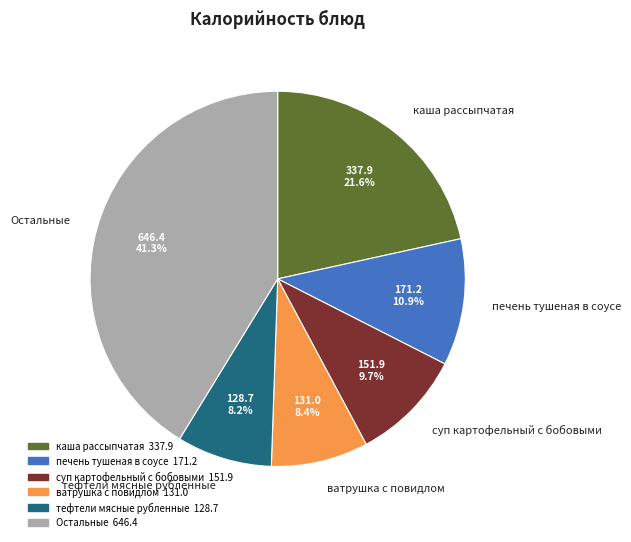

The суп картофельный с бобовыми slice represents 10% of the pie. True or false?

True